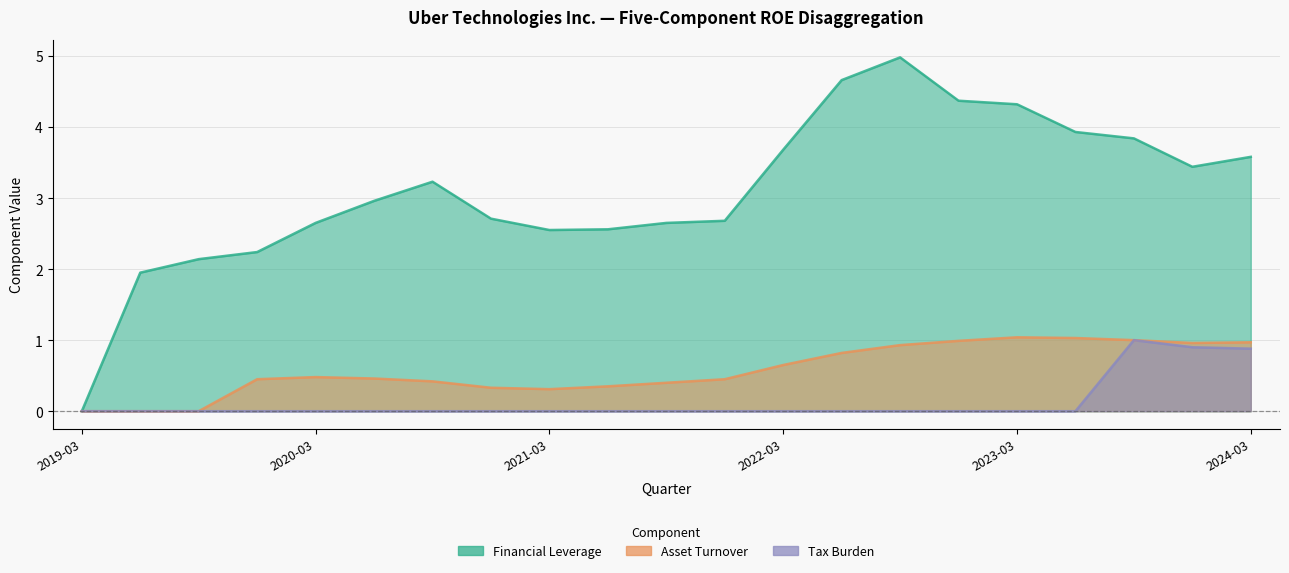

What is the spread (max minus min) of values at 2021-12-31?

2.7